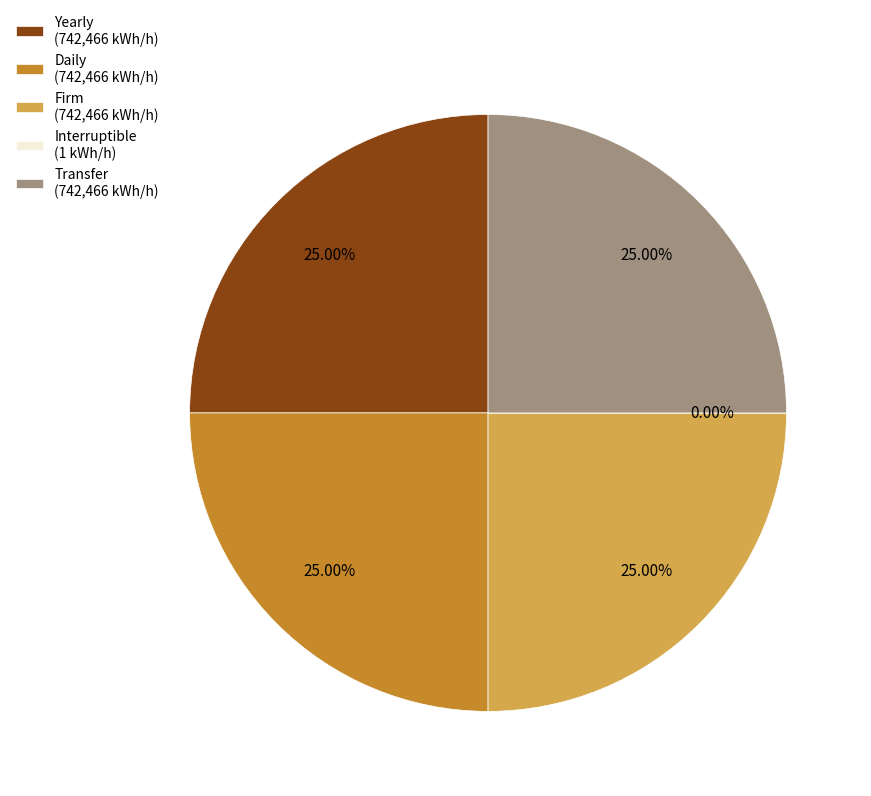

Is there any slice that represents more than half of the pie?

No